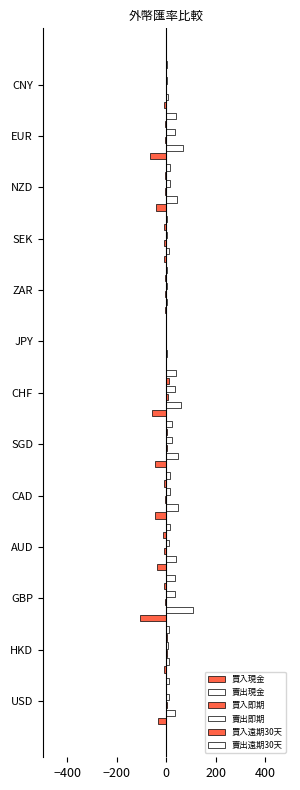

How many data points in 買入即期 are above -4?

6